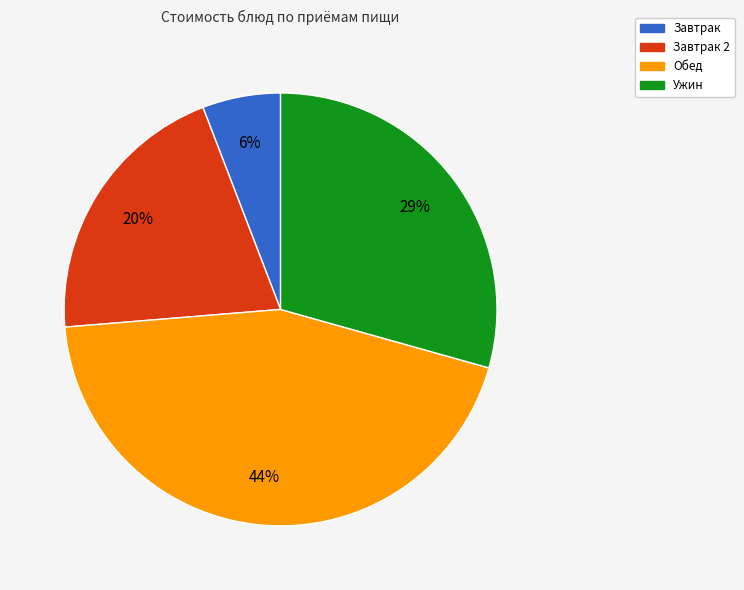

Is there any slice that represents more than half of the pie?

No